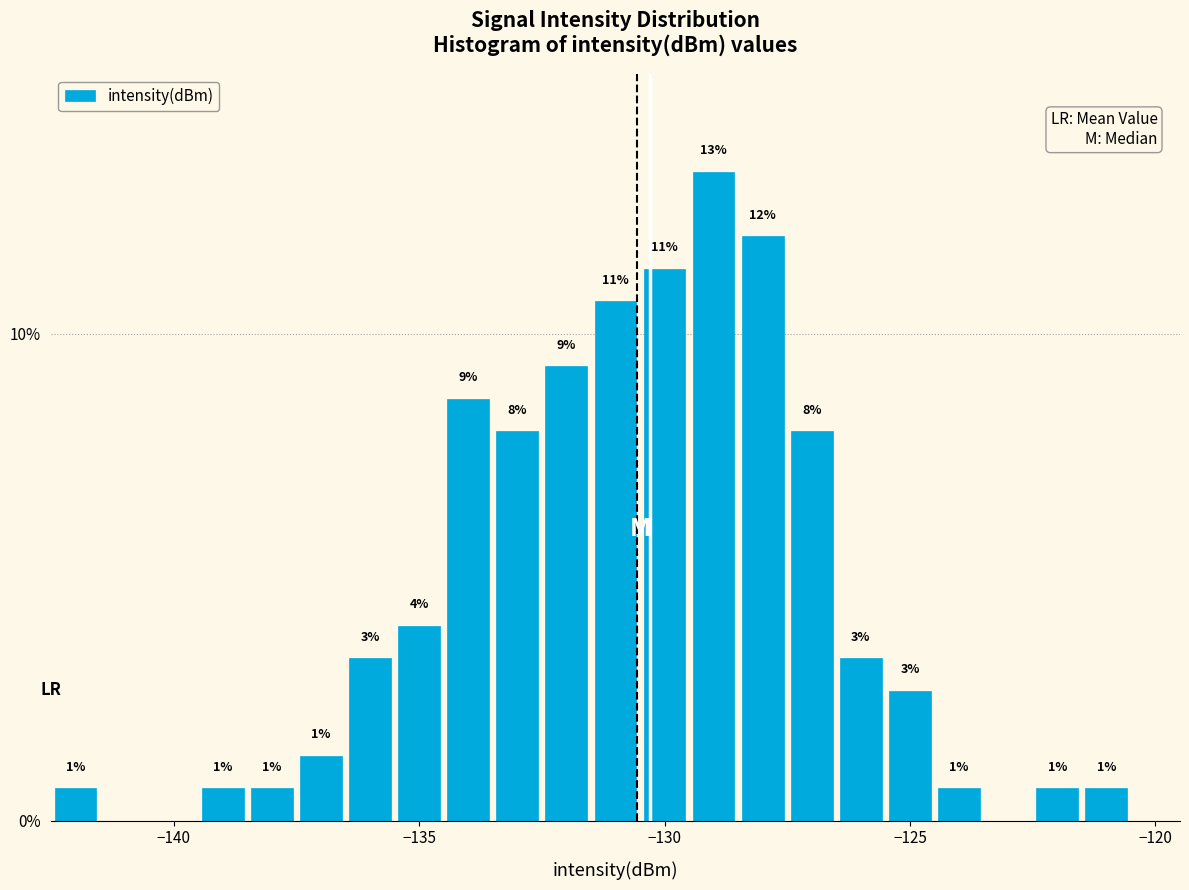

Around what value on the x-axis is the tallest bar? Give the approximate position of its centre, as read against the axis.

-129.0